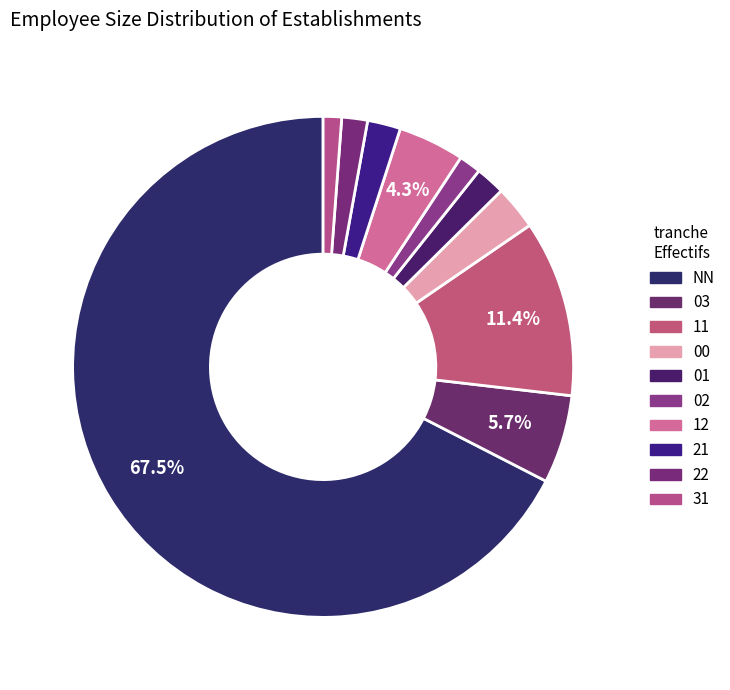

What is the largest slice in the pie chart?

NN